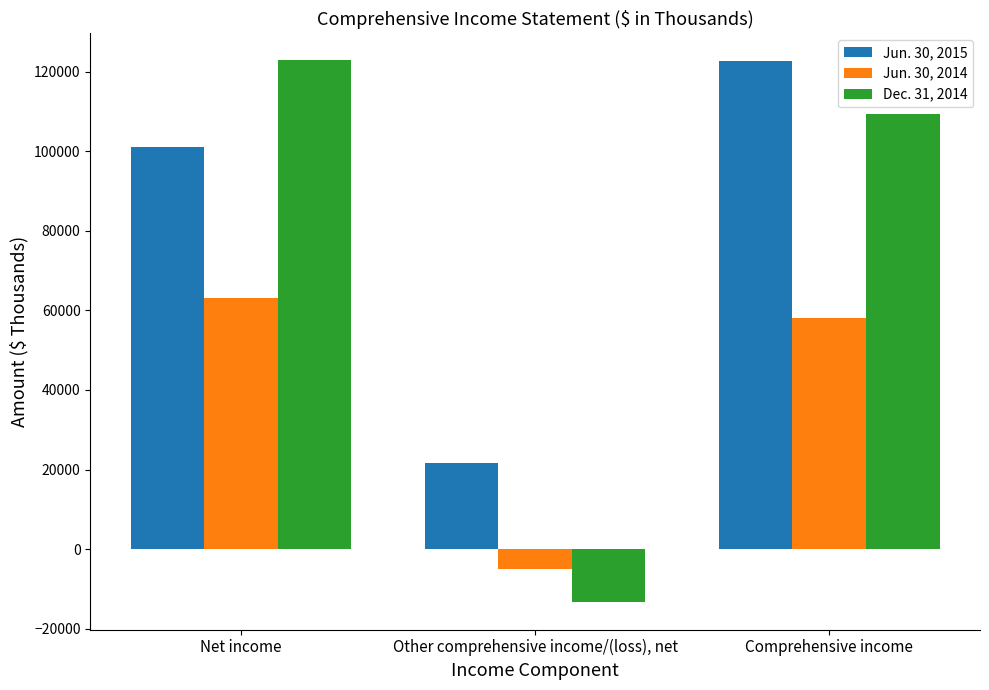

True or false: Dec. 31, 2014 has a value of 109421 at Comprehensive income.

True